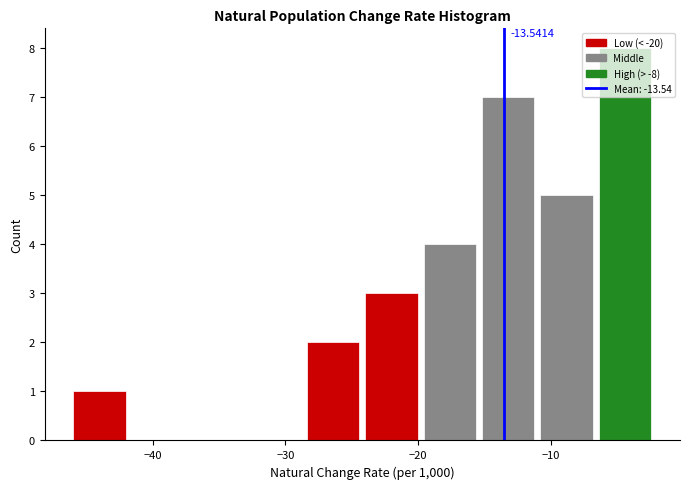

Over which range of the x-axis is the bar tallest?

-7 to -2